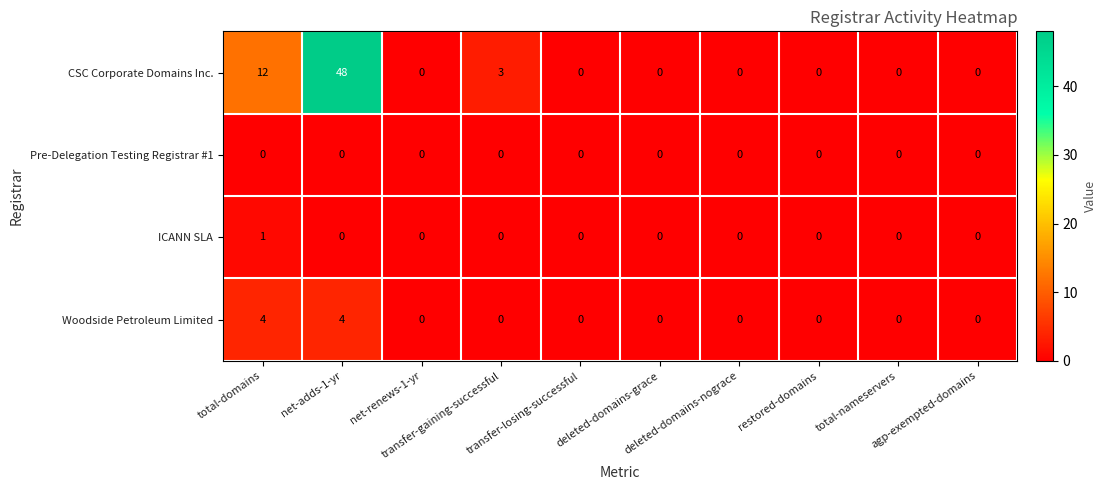

Which series has the largest range (max minus min)?

CSC Corporate Domains Inc.